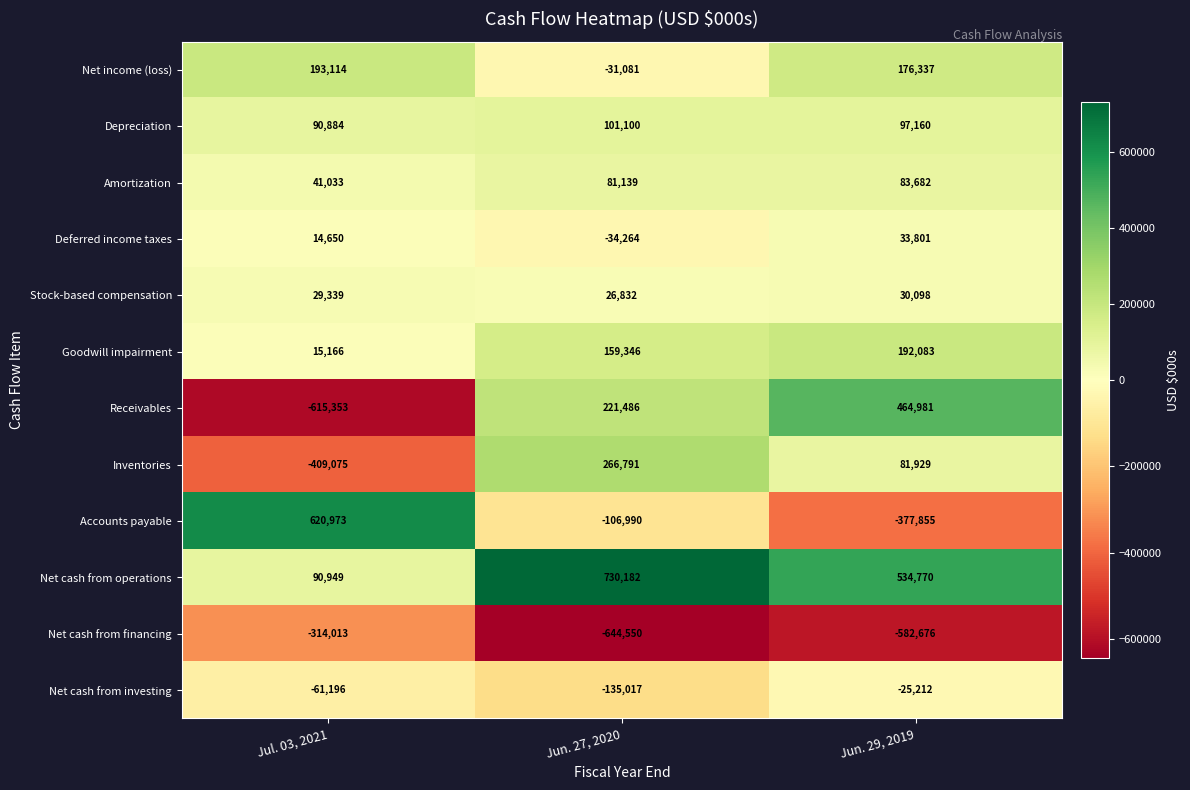

What is the spread (max minus min) of values at Jul. 03, 2021?

1236326